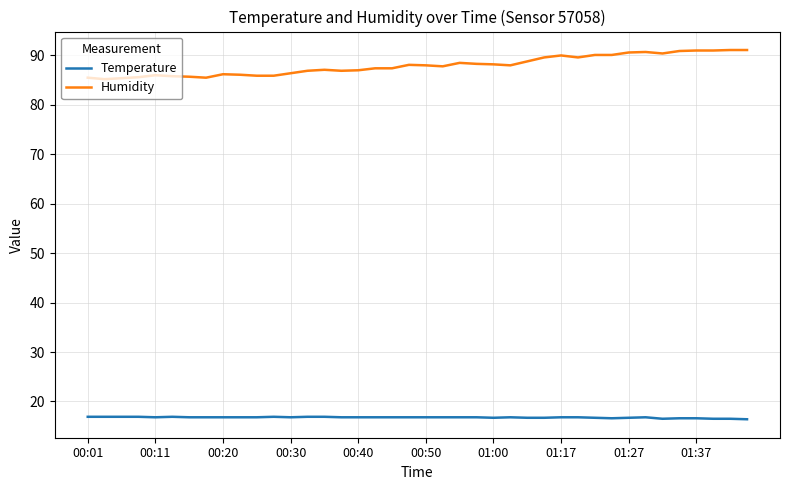

Which series has the largest range (max minus min)?

Humidity